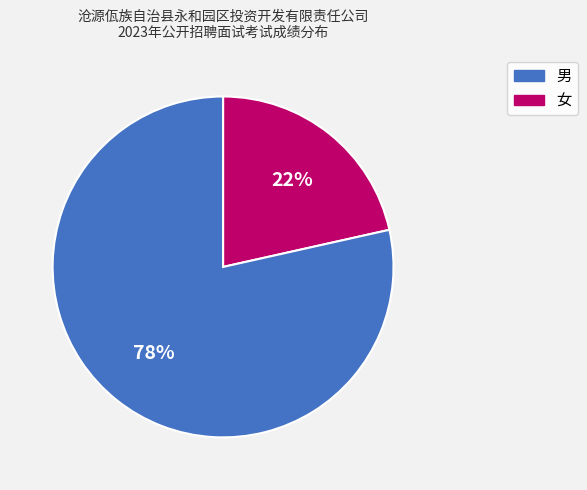

Count the number of slices in the pie.

2